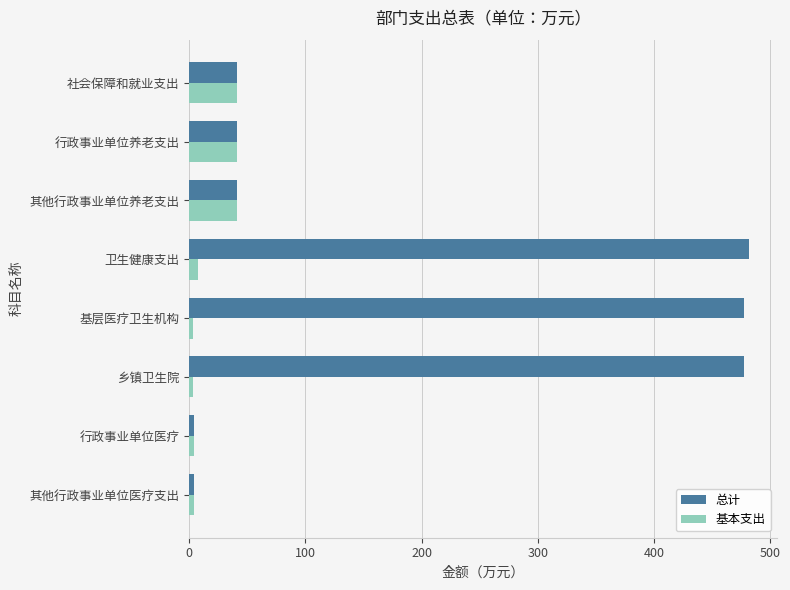

What is the minimum value for 基本支出?

3.1